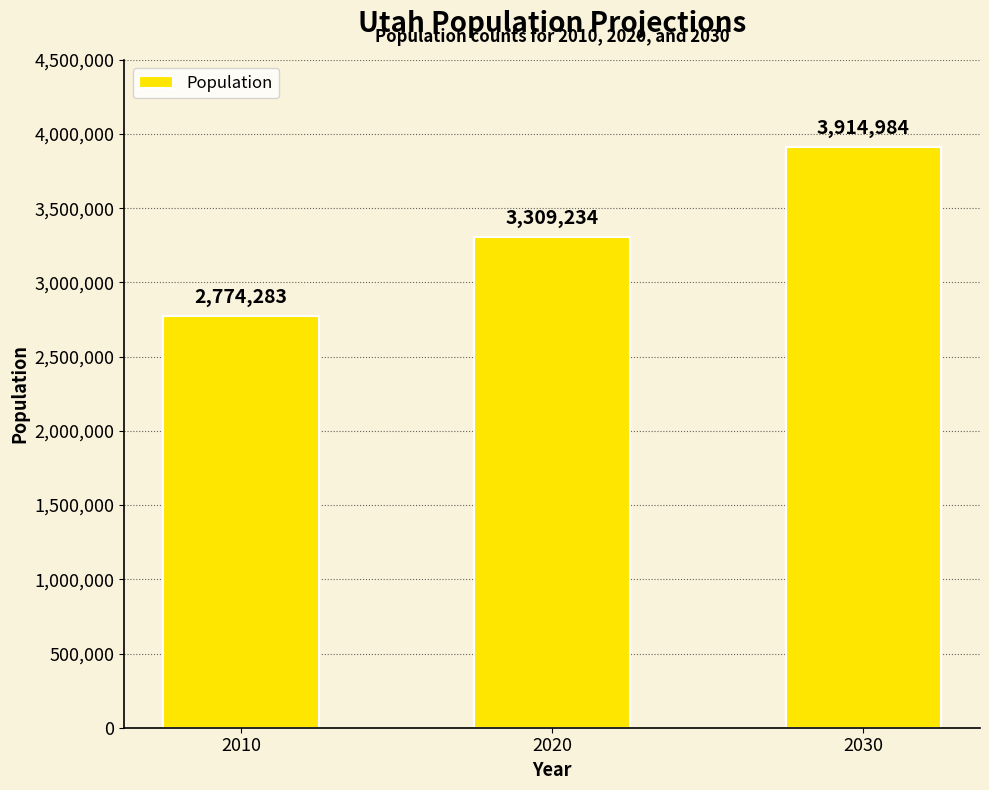

At which label is the value closest to 3344633?

2020